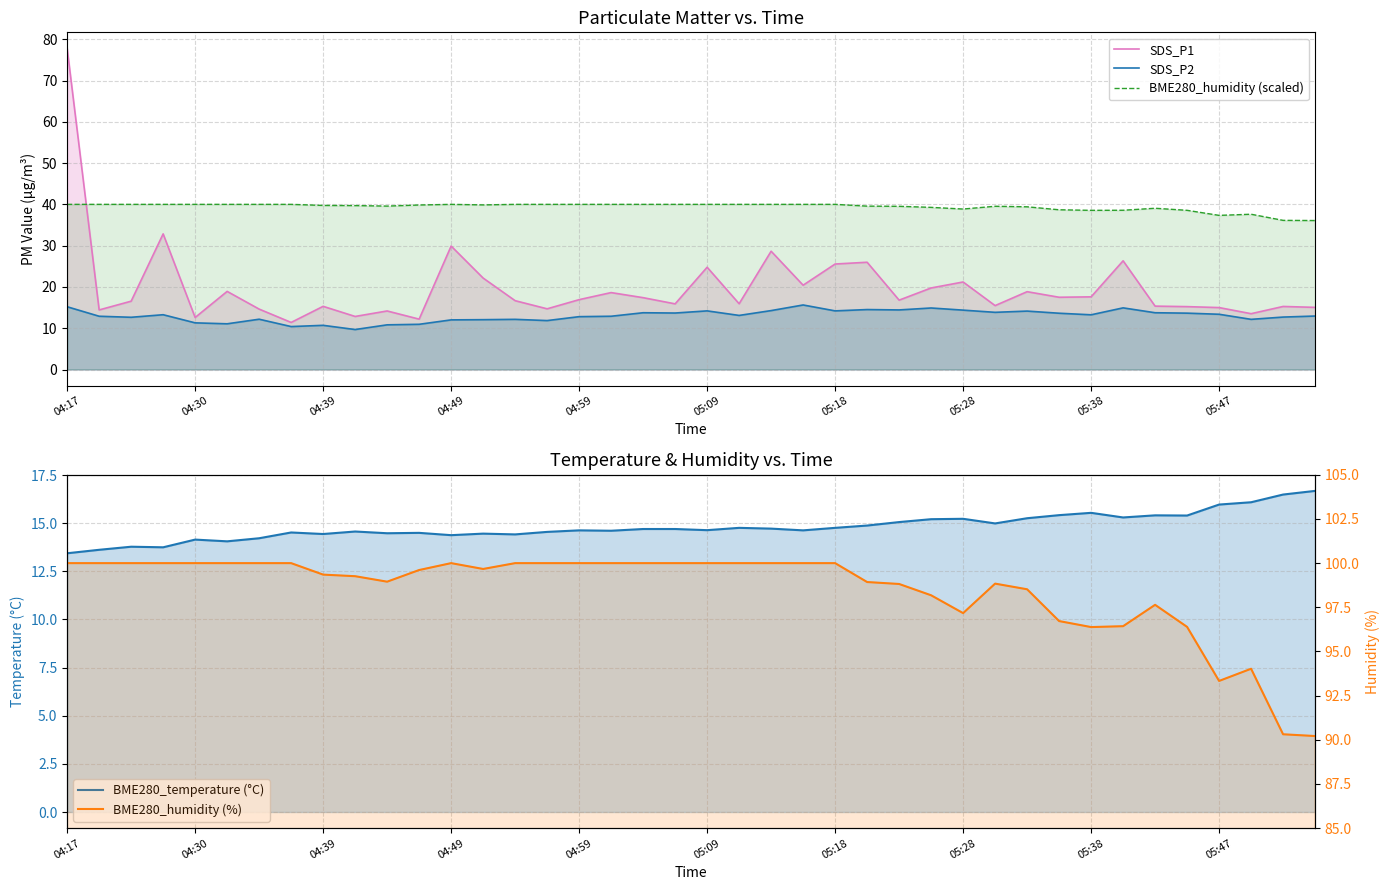

True or false: SDS_P2 and BME280_humidity (%) cross at least once.

False